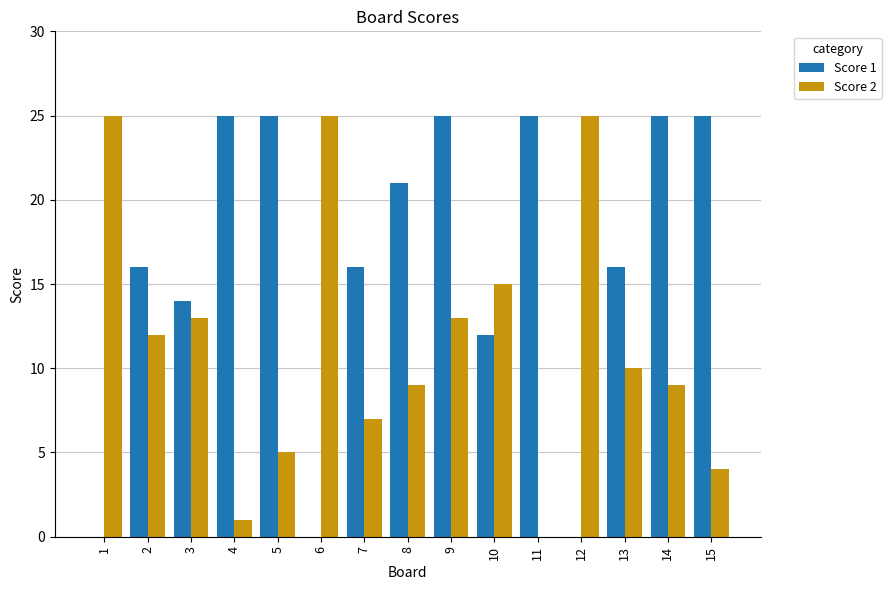

How many categories are shown in the chart?

15